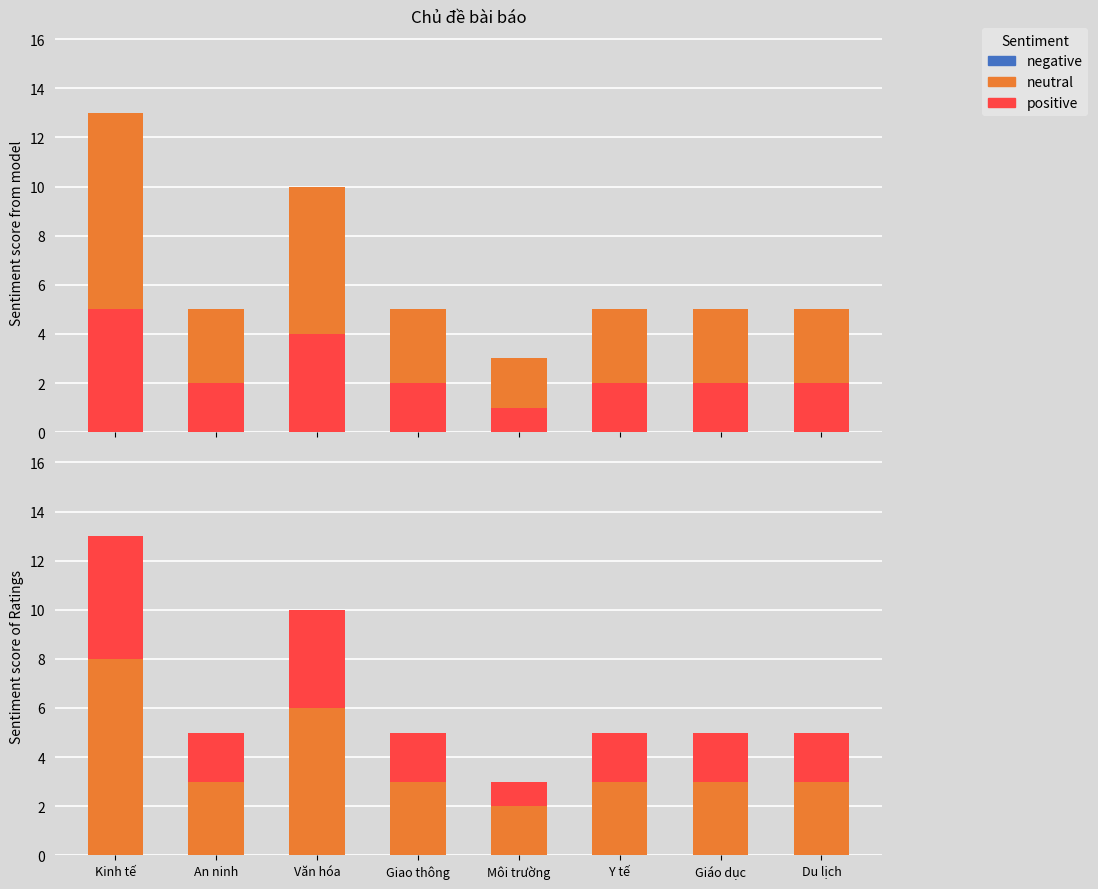

Is the value of positive at Kinh tế greater than the value of negative at Văn hóa?

Yes